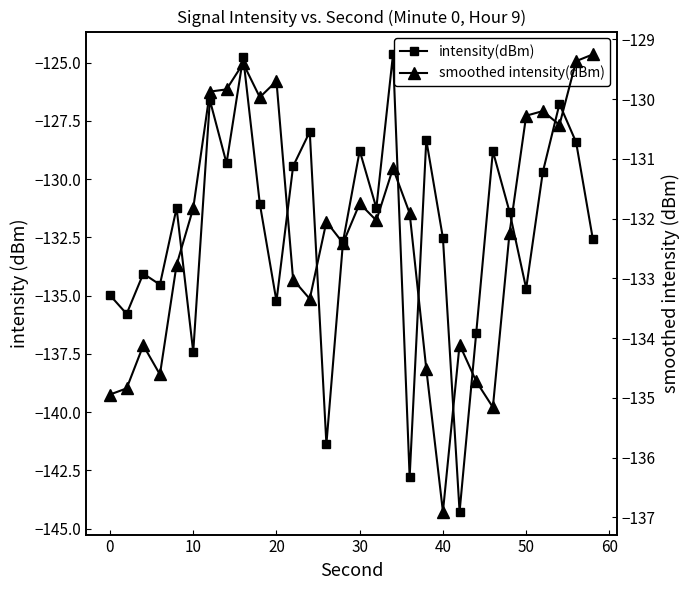

The intensity(dBm) series shows -209.8 at 12. True or false?

False